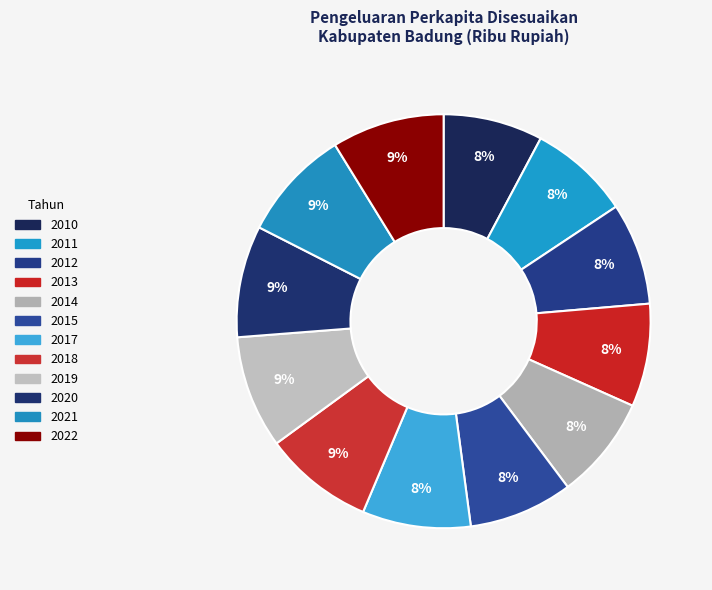

Is the sum of 2021 and 2019 greater than half?

No